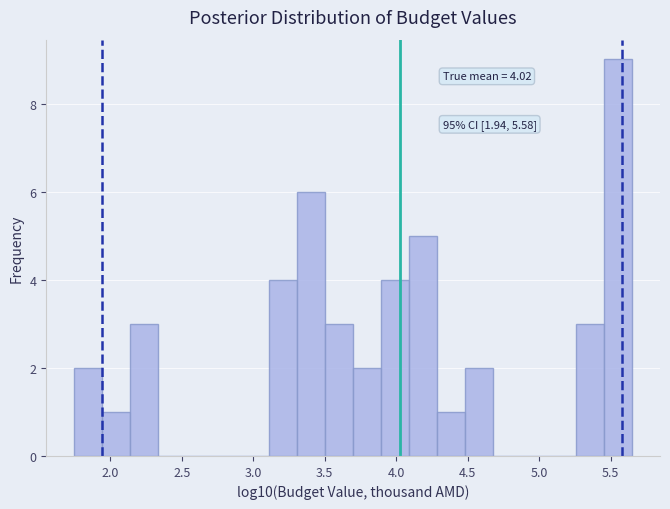

Read against the x-axis, roughly where is the centre of the tallest bar?

5.55